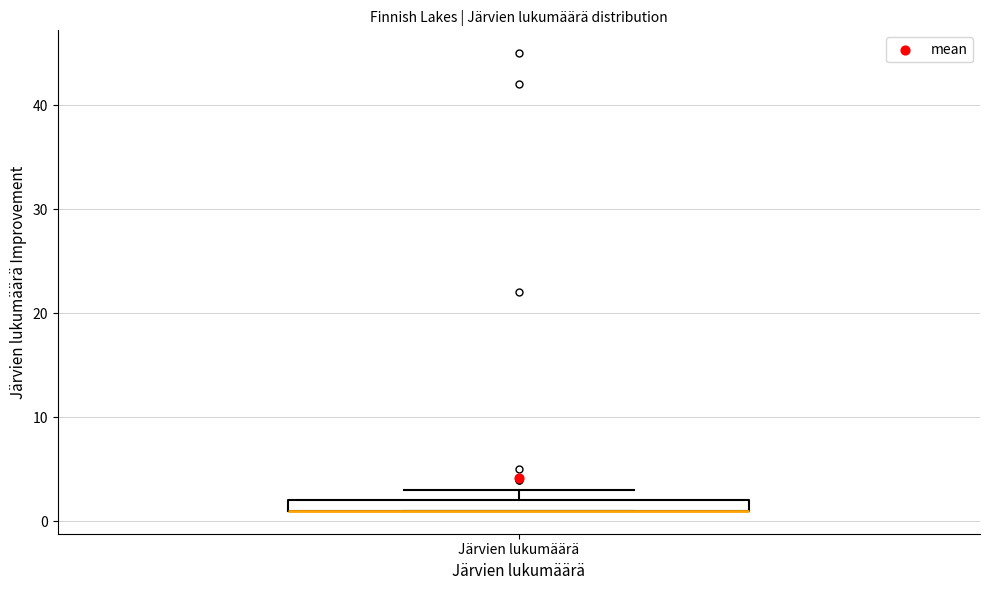

Where is the upper edge of the box for Järvien lukumäärä on the y-axis? The values are not printed on the chart, so give them approximately, as read against the axis.

2